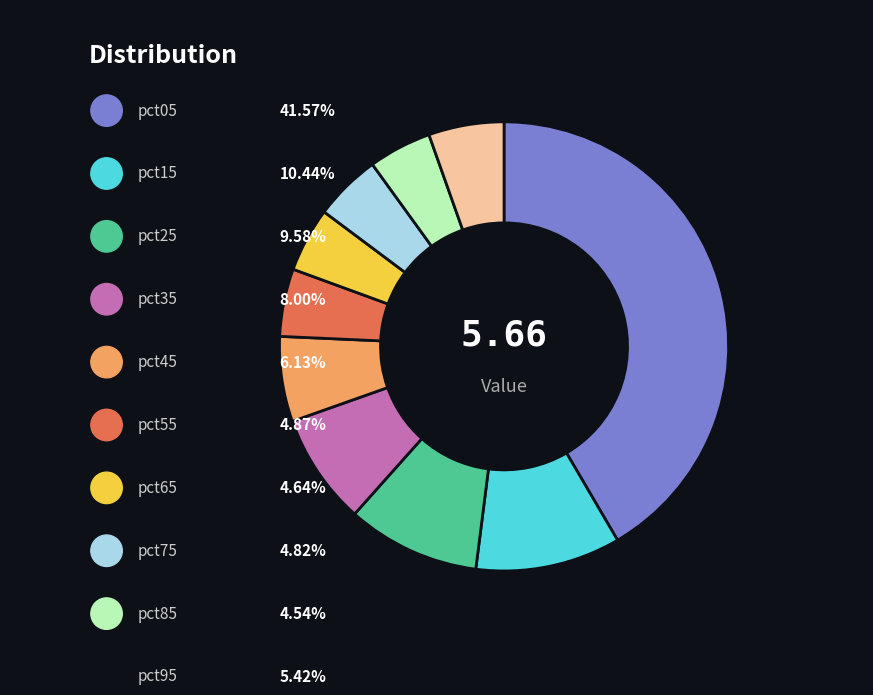

Which category has the biggest portion of the pie?

pct05